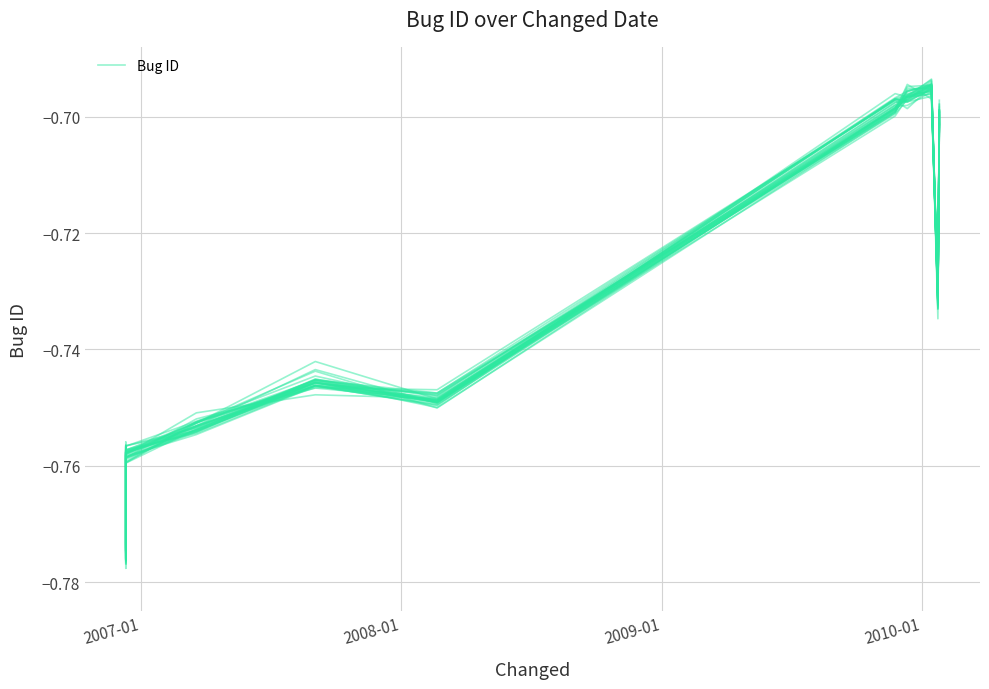

What is the difference between the maximum and minimum values?

0.1